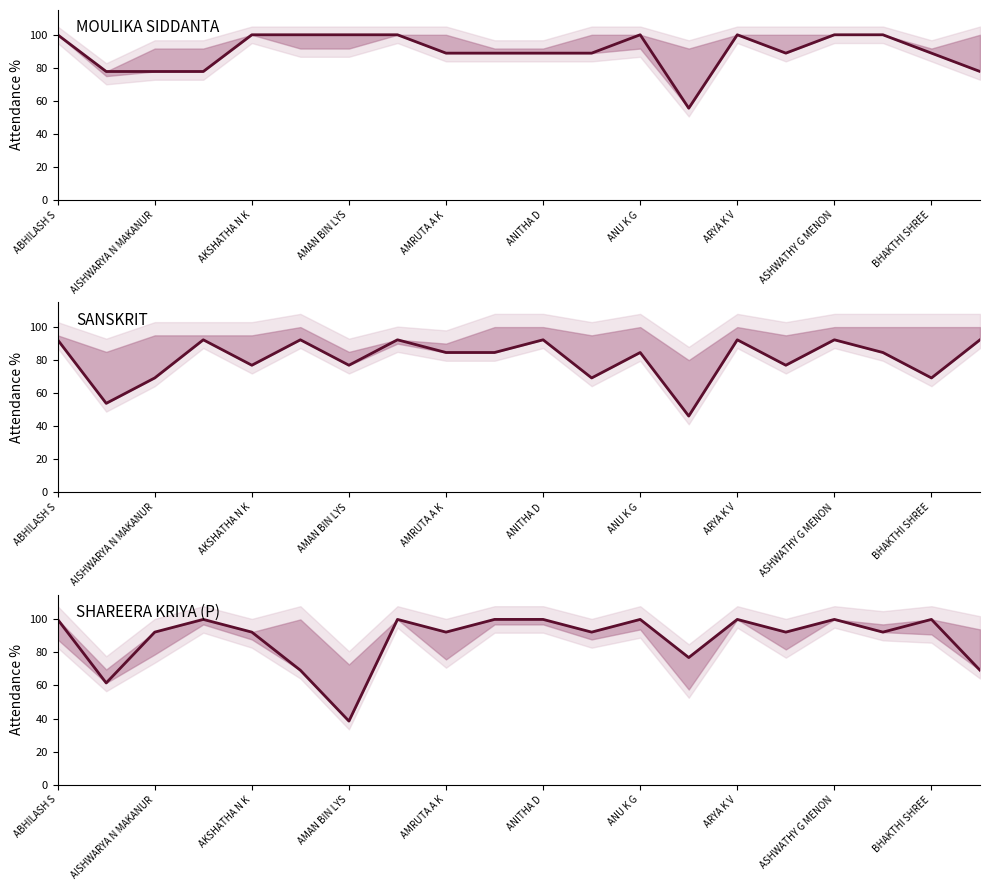

What is the average value of the SHAREERA KRIYA (P) series?

88.5